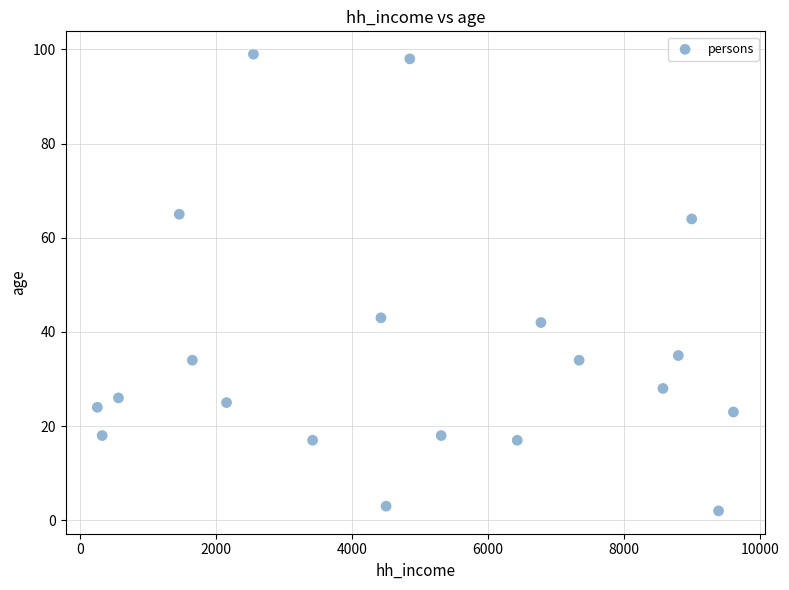

What is the range of Y values (max minus min)?

97